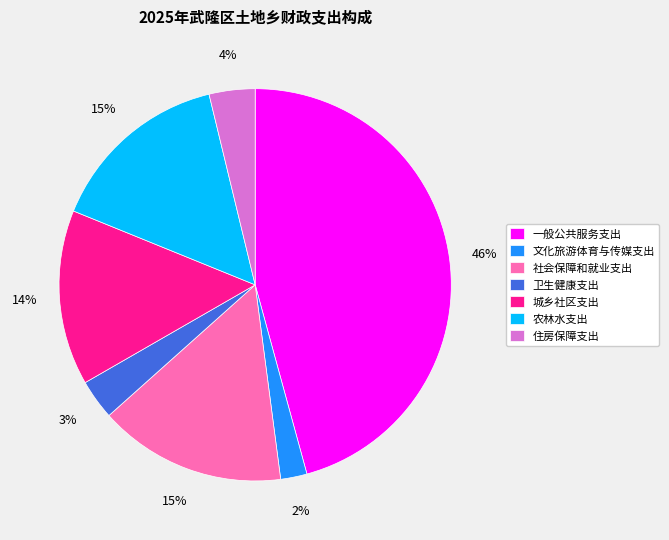

Combined, do 城乡社区支出 and 社会保障和就业支出 account for over 50%?

No